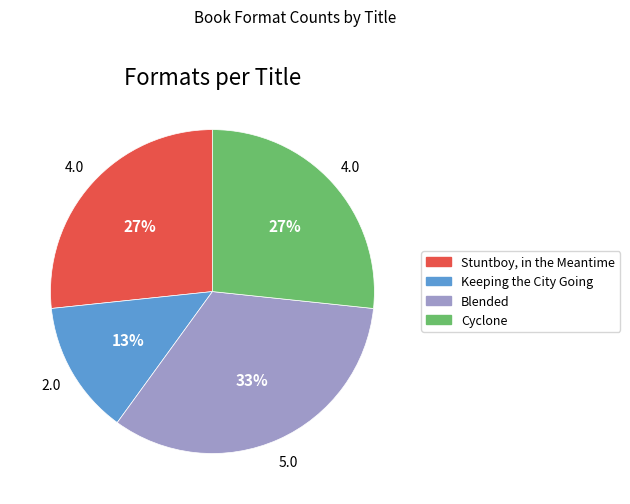

Is Stuntboy, in the Meantime the majority of the pie?

No